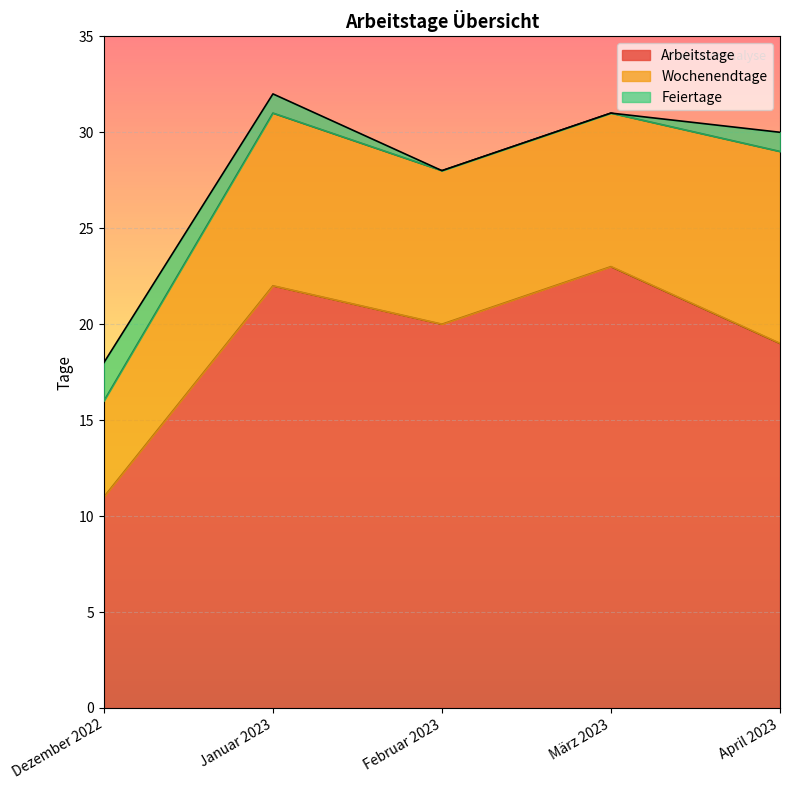

Between April 2023 and Dezember 2022, which is larger?

April 2023